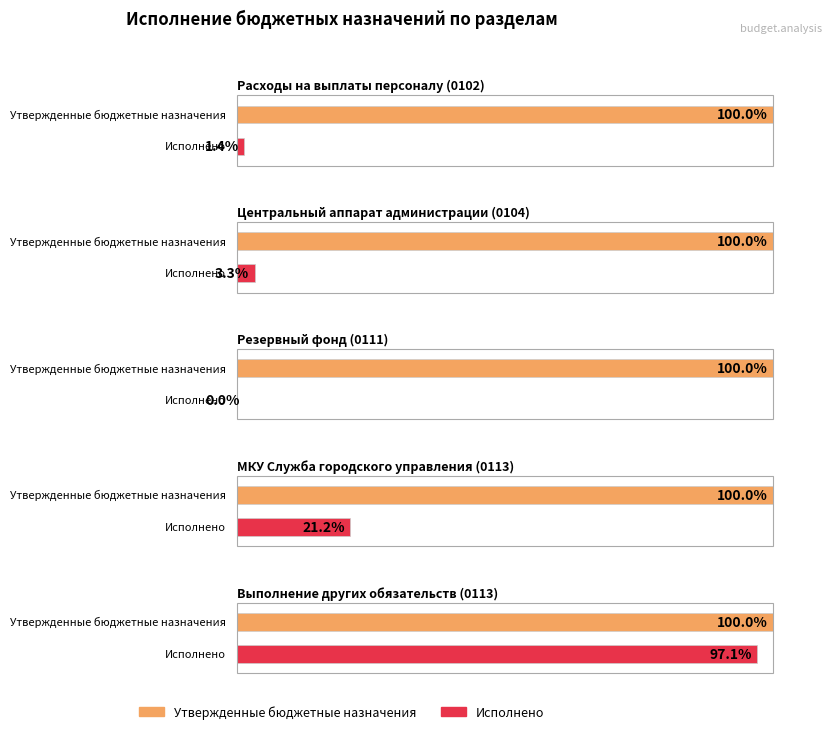

What are all the series names shown in the legend?

Утвержденные бюджетные назначения, Исполнено